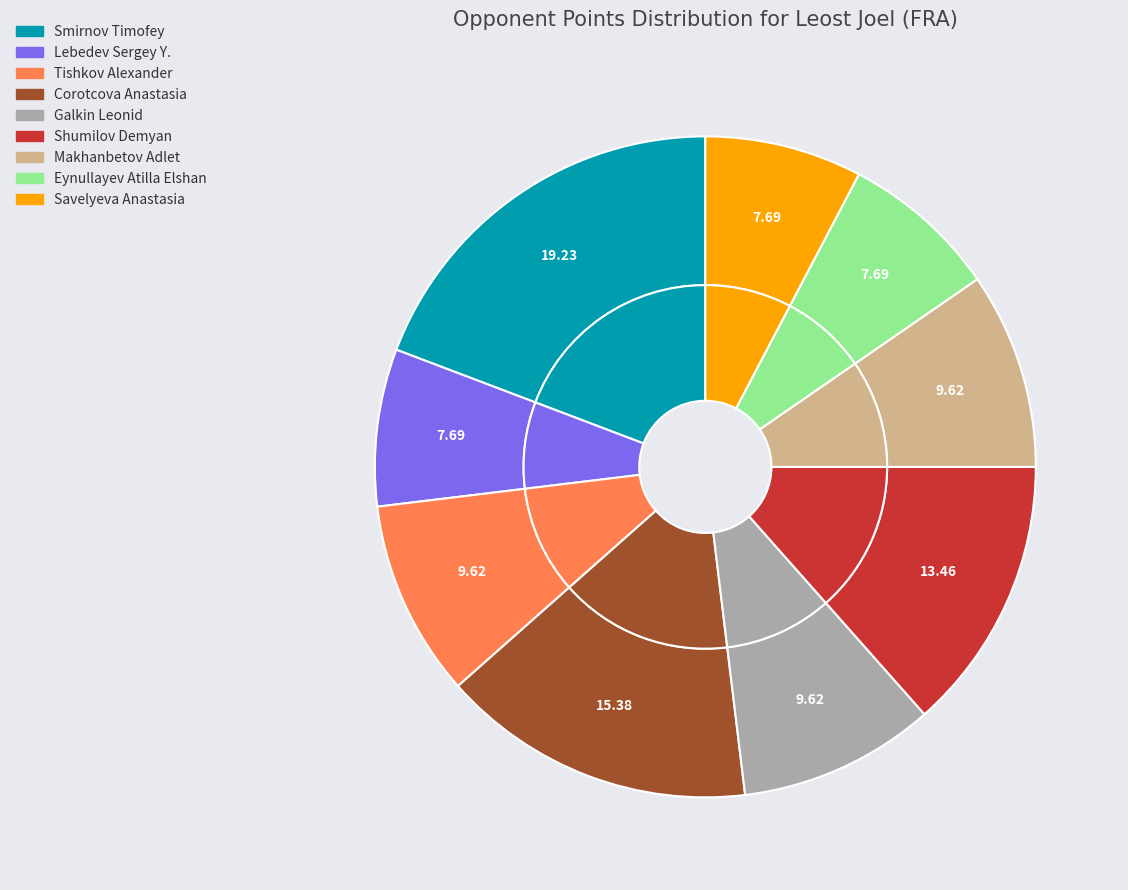

True or false: Galkin Leonid accounts for 3% of the total.

False